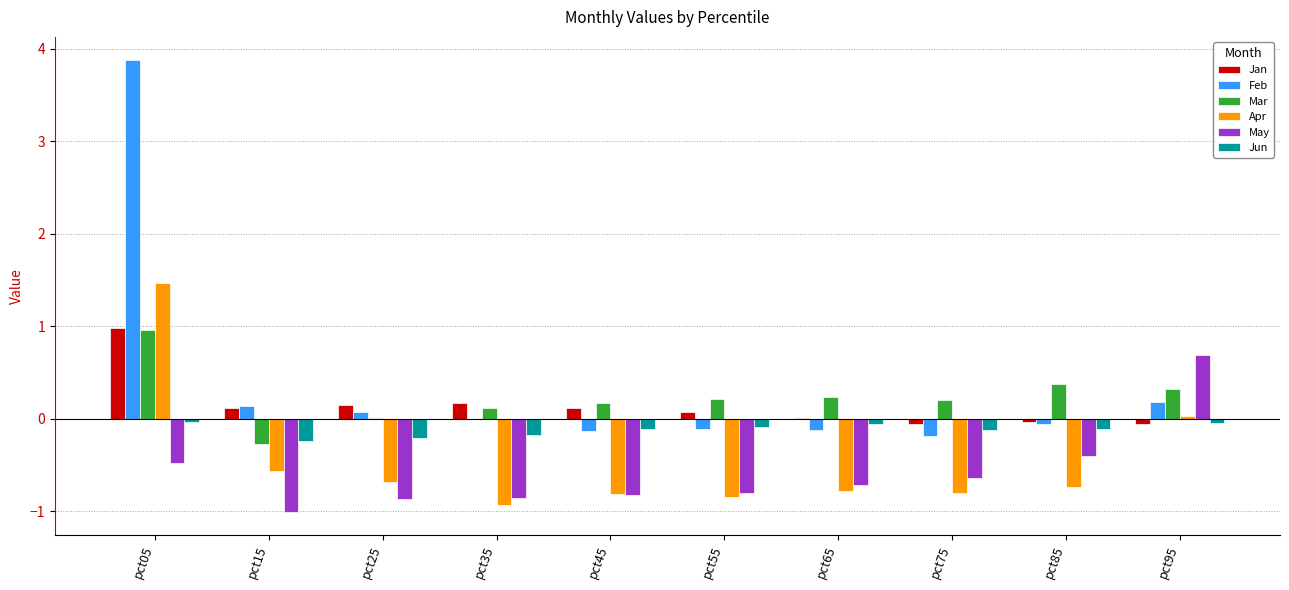

What is the sum of the Jun values at pct65 and pct35?

-0.2